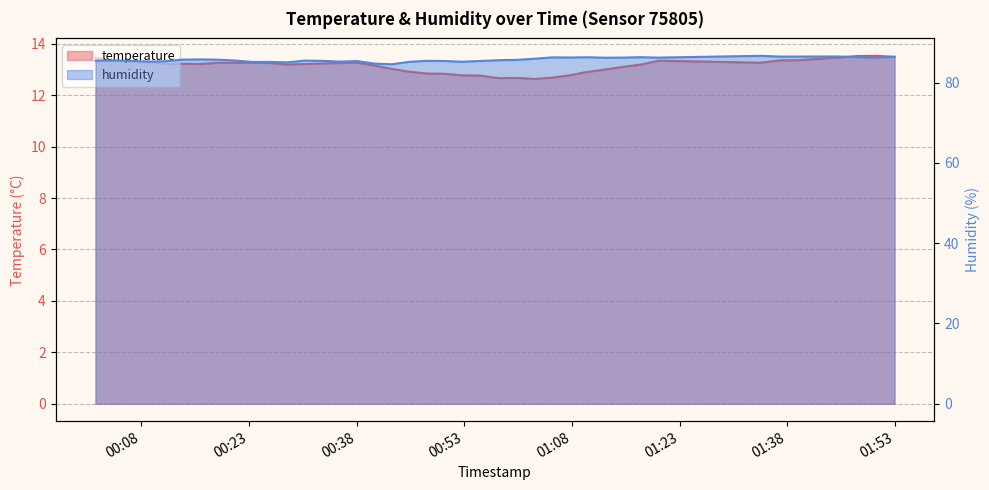

What position from the left is 2023-05-10T00:16:12?

7